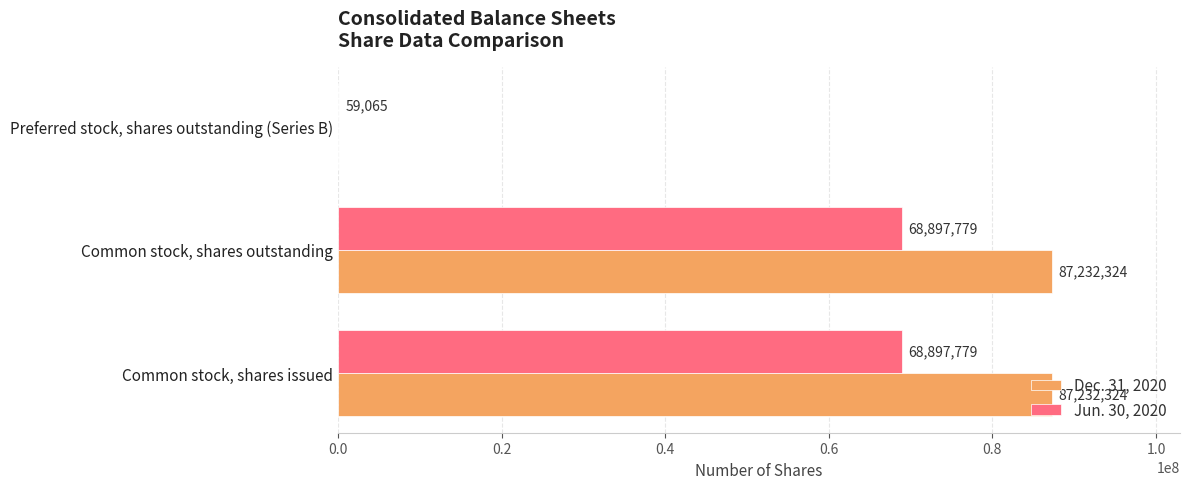

True or false: Jun. 30, 2020 has a value of 107082437 at Common stock, shares issued.

False